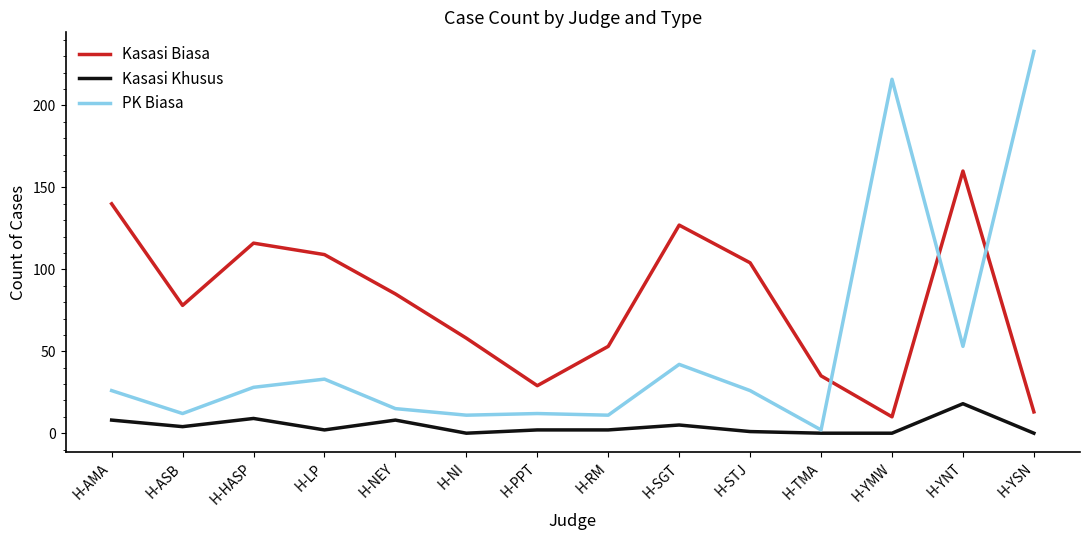

Is it true that Kasasi Khusus equals 10 at H-TMA?

False